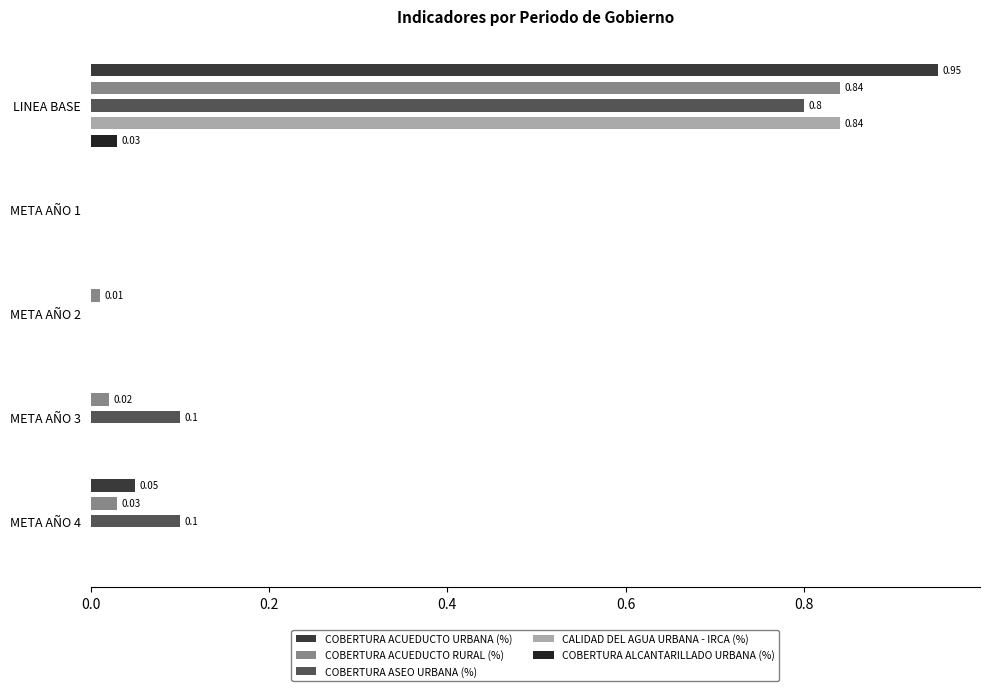

The CALIDAD DEL AGUA URBANA - IRCA (%) series shows 0.0 at META AÑO 1. True or false?

True